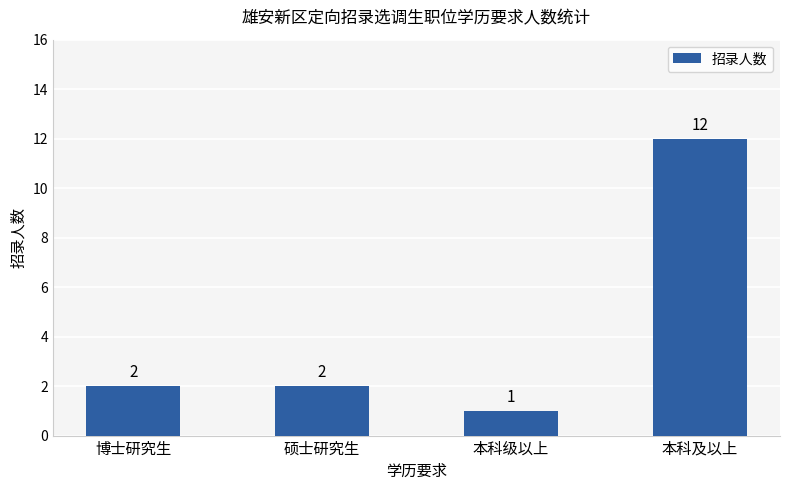

How many bars are there in total?

4